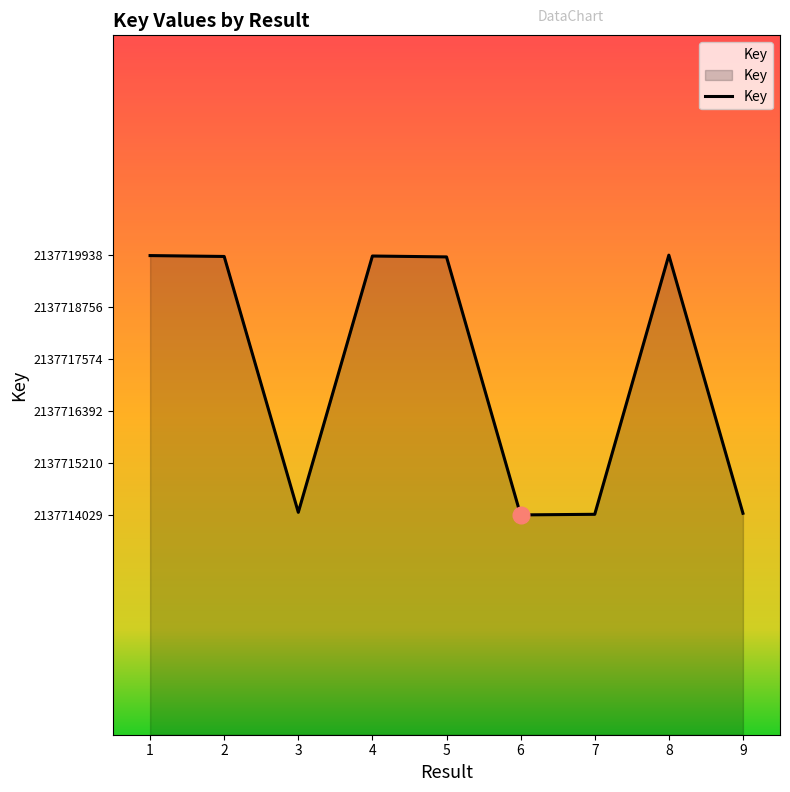

What is the change in value from 3 to 4?

+5830